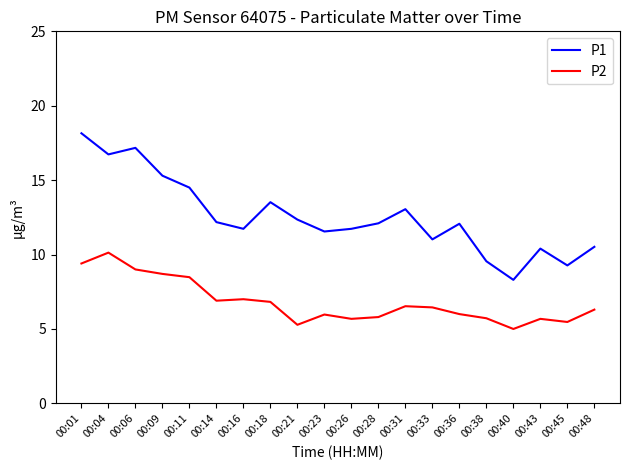

What is the sum of all P1 values?

251.2